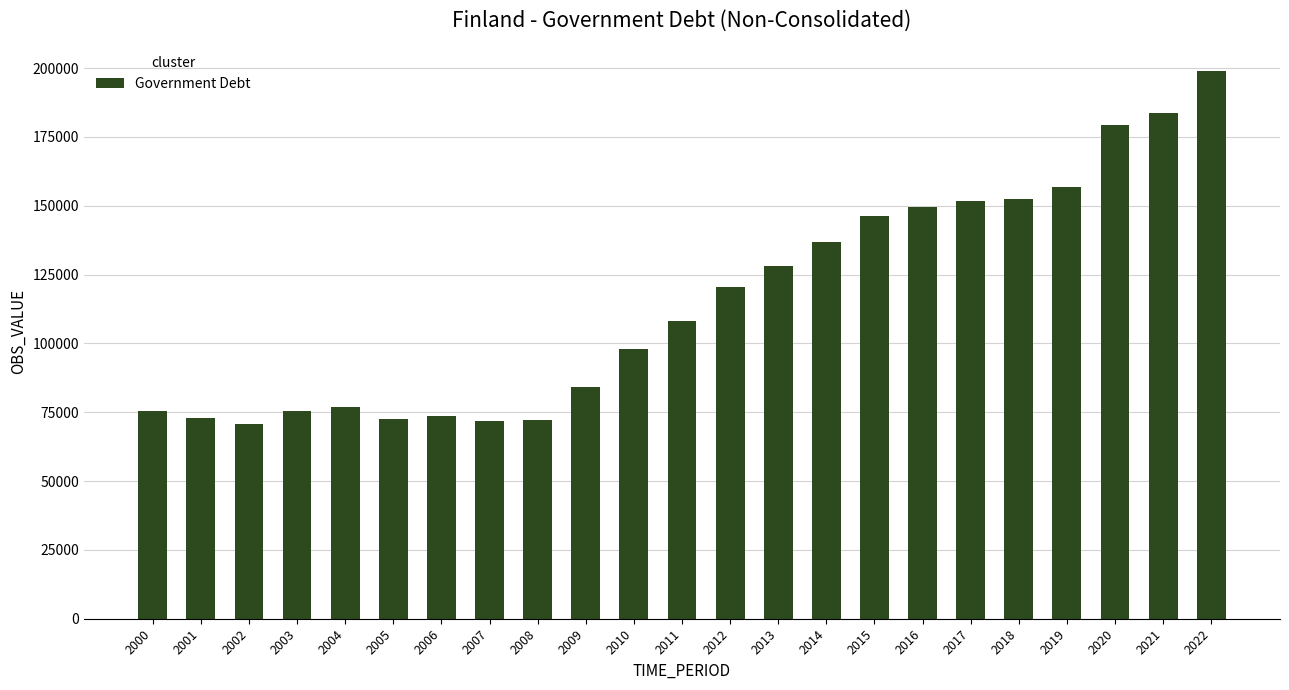

What is the greatest value displayed?

198945